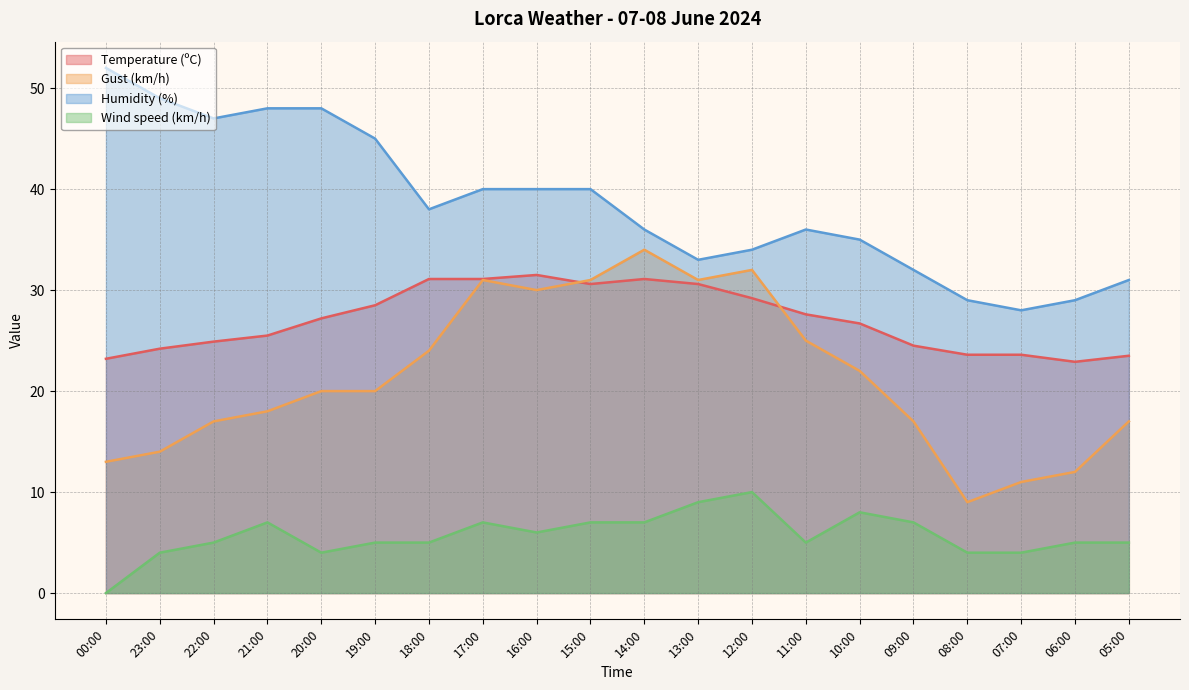

True or false: Wind speed (km/h) and Humidity (%) cross at least once.

False